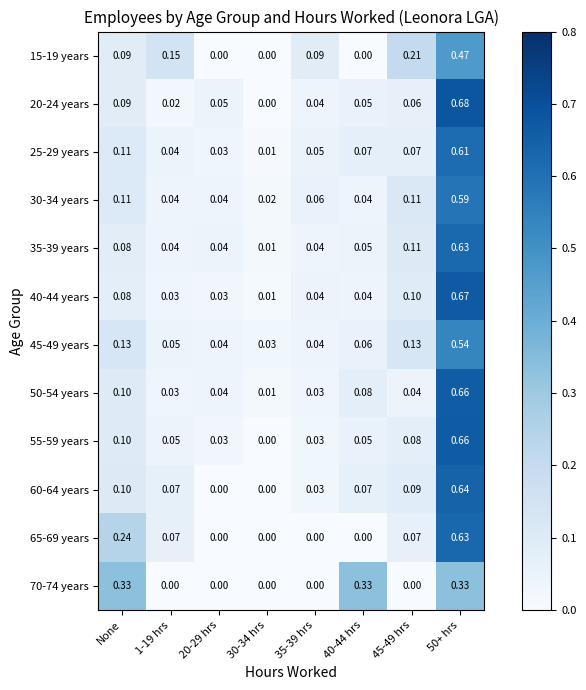

Is the value of 60-64 years at 1-19 hrs greater than the value of 55-59 years at 30-34 hrs?

Yes